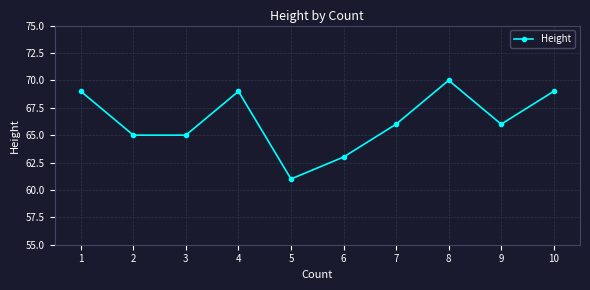

Which has a higher value, 8 or 6?

8